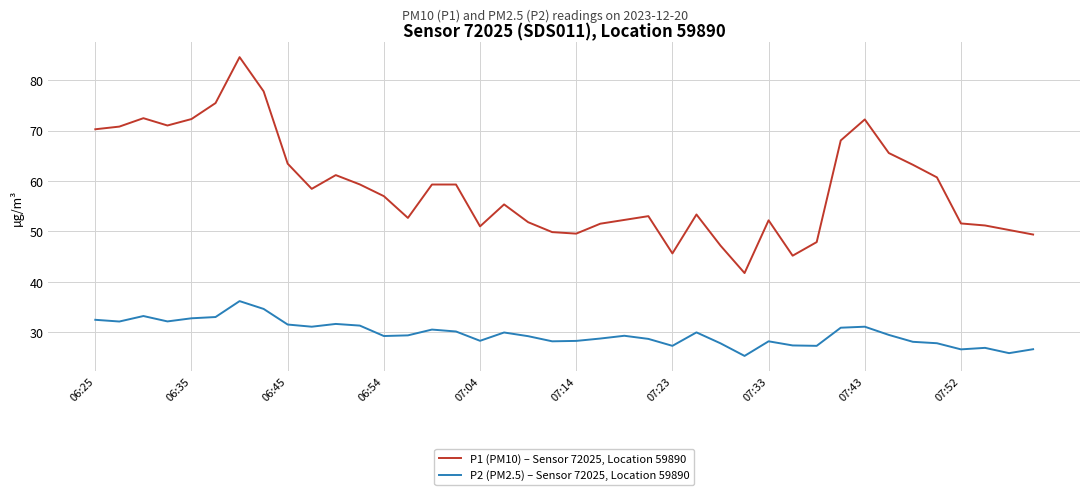

True or false: P1 (PM10) – Sensor 72025, Location 59890 and P2 (PM2.5) – Sensor 72025, Location 59890 intersect in this chart.

False